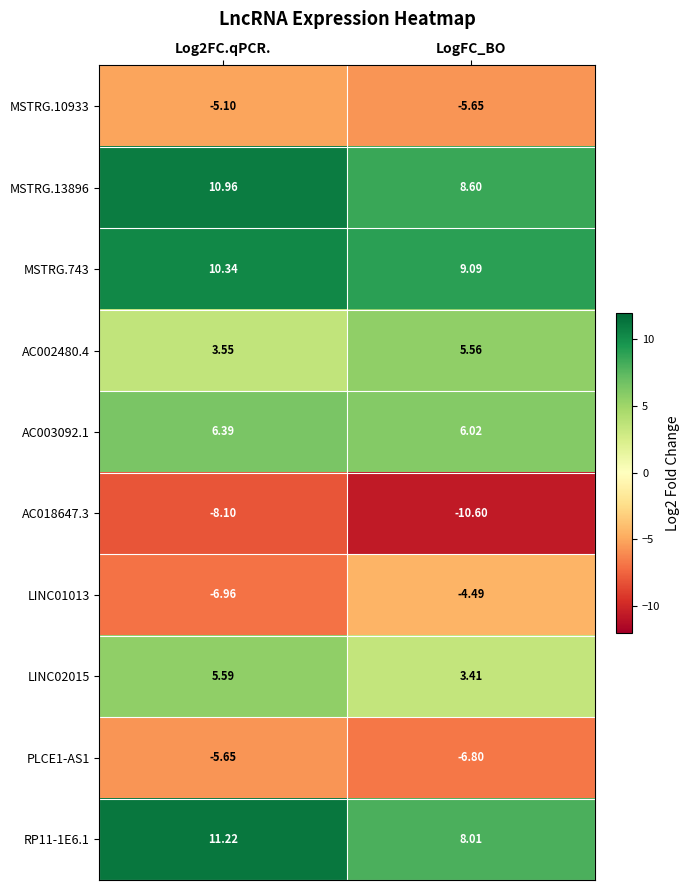

Between Log2FC.qPCR. and LogFC_BO, which series saw the biggest shift?

RP11-1E6.1